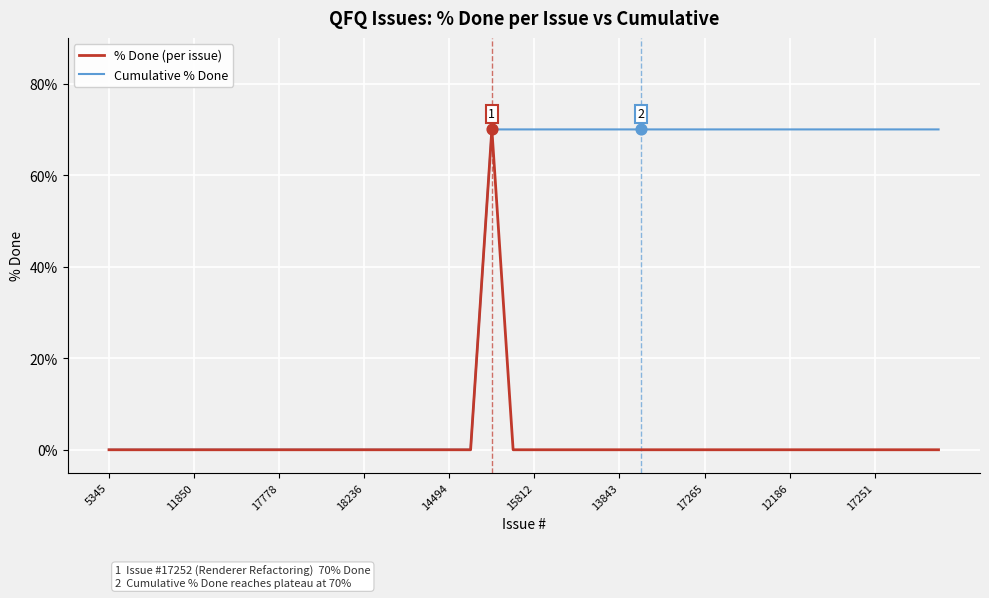

What are all the series names shown in the legend?

% Done (per issue), Cumulative % Done